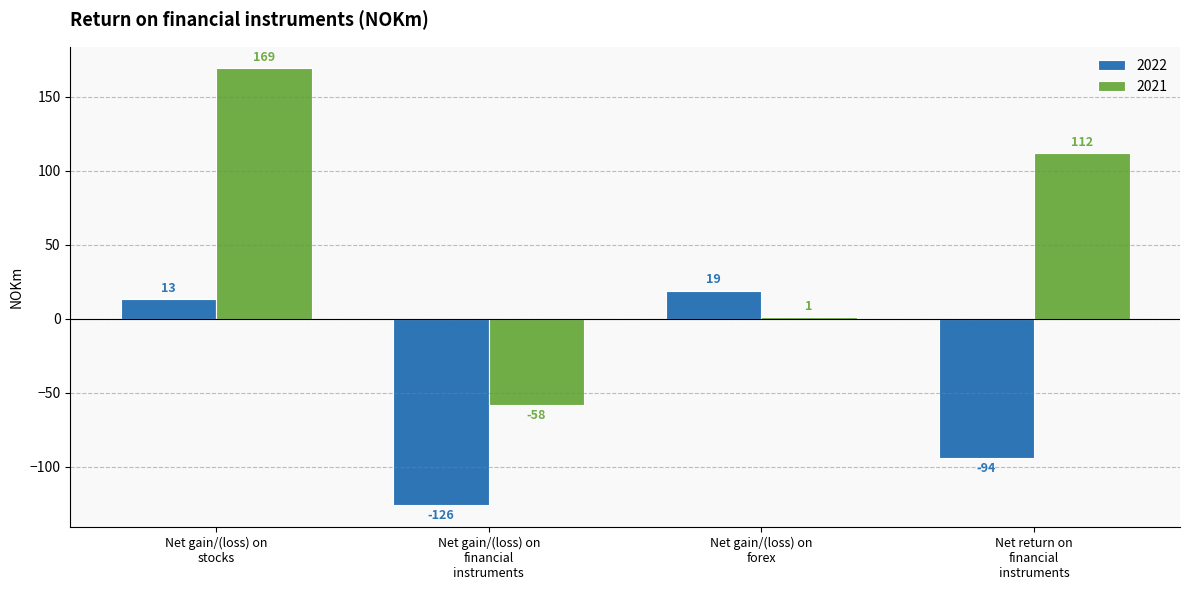

How many bars are there in total?

8